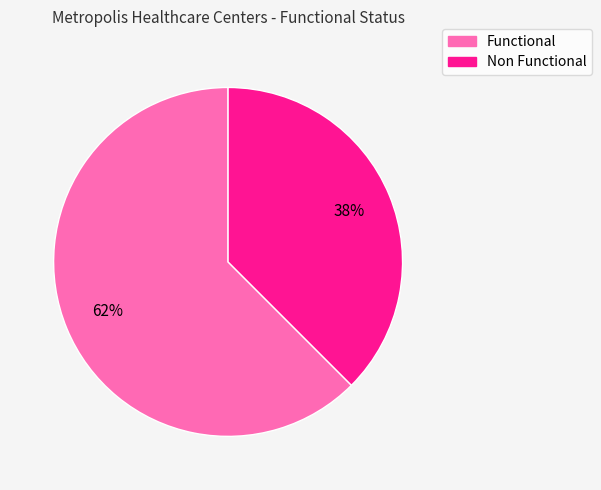

To the nearest percent, what is the combined percentage of Non Functional and Functional?

100%